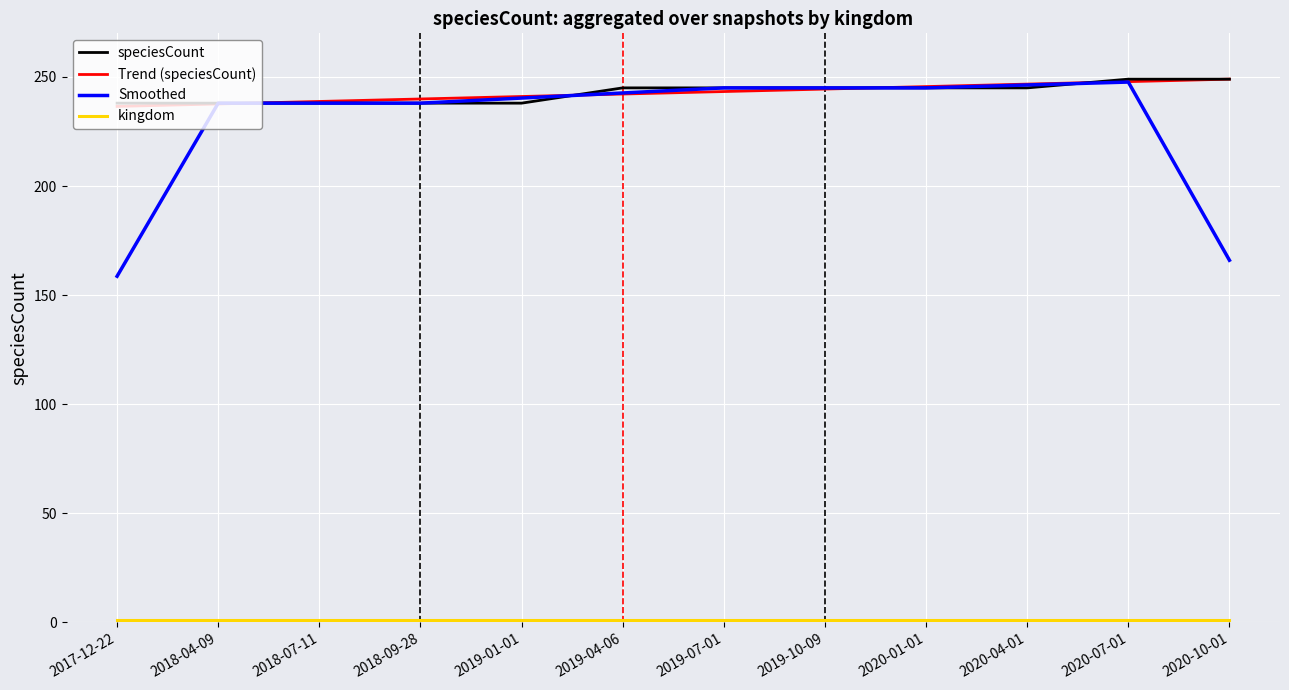

What is the sum of the speciesCount values at 2019-04-06 and 2017-12-22?

483.0